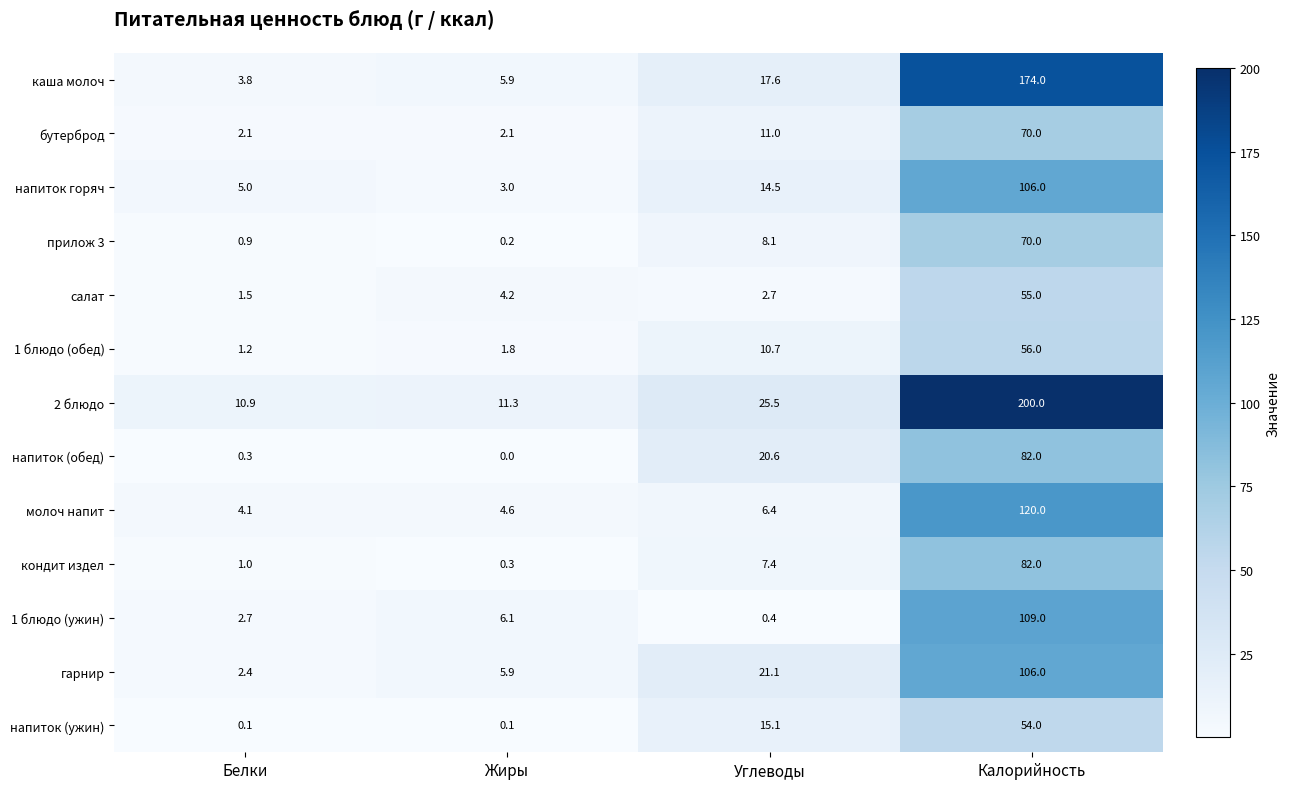

At which category is the sum across all series the highest?

Калорийность